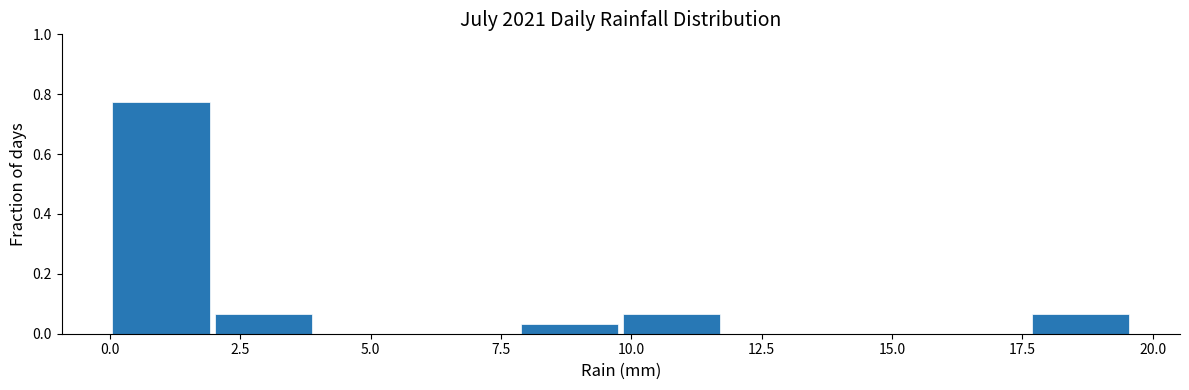

Read against the x-axis, roughly where is the centre of the tallest bar?

1.0